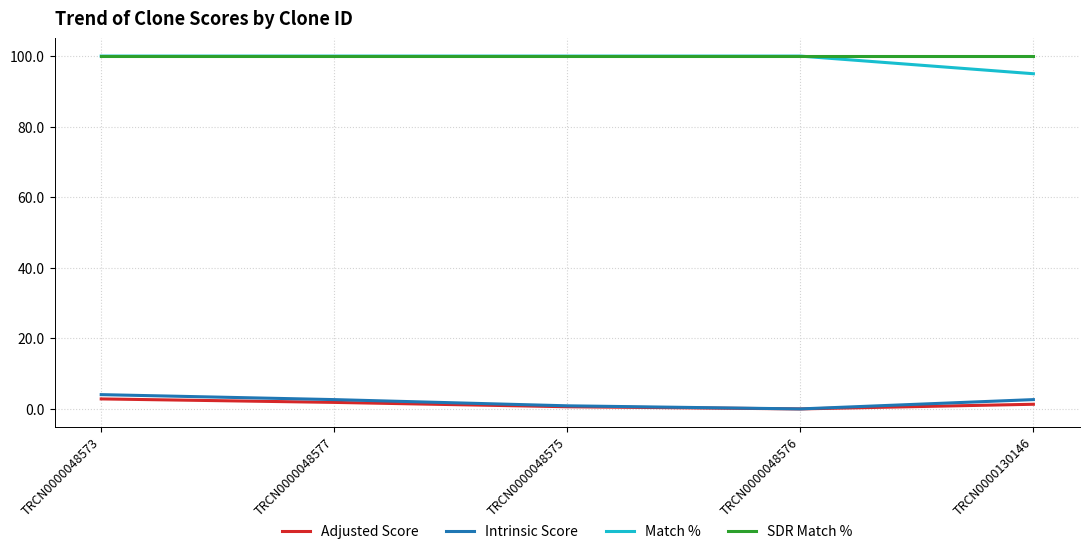

Which series has the widest spread of values?

Match %